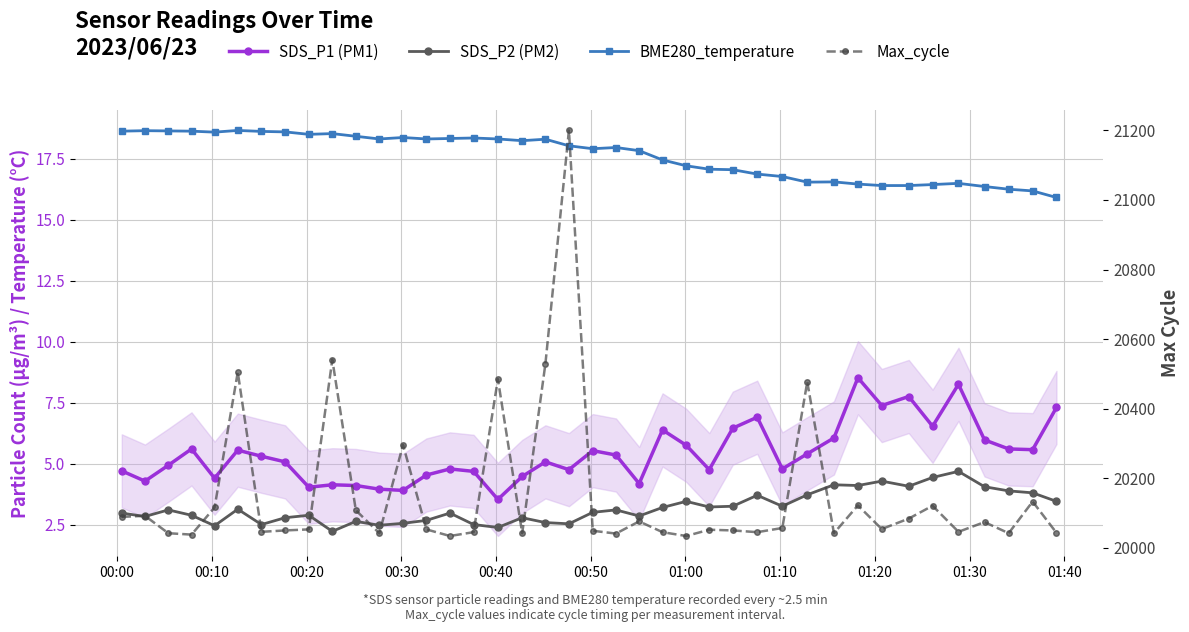

Reading left to right, transcribe all the data shown in this chart.

SDS_P1 (PM1): 4.7	4.3	4.9	5.6	4.4	5.5	5.3	5.1	4.0	4.1	4.1	4.0	3.9	4.5	4.8	4.7	3.5	4.5	5.1	4.8	5.5	5.3	4.2	6.4	5.8	4.8	6.5	6.9	4.8	5.4	6.0	8.5	7.4	7.8	6.5	8.2	6.0	5.6	5.6	7.3
SDS_P2 (PM2): 3.0	2.8	3.1	2.9	2.5	3.1	2.5	2.8	2.9	2.2	2.6	2.5	2.5	2.7	3.0	2.5	2.4	2.8	2.6	2.5	3.0	3.1	2.9	3.2	3.5	3.2	3.2	3.7	3.2	3.7	4.1	4.1	4.3	4.1	4.4	4.7	4.0	3.9	3.8	3.5
BME280_temperature: 18.6	18.6	18.6	18.6	18.6	18.7	18.6	18.6	18.5	18.5	18.4	18.3	18.4	18.3	18.3	18.4	18.3	18.2	18.3	18.0	17.9	18.0	17.8	17.4	17.2	17.1	17.1	16.9	16.8	16.5	16.6	16.5	16.4	16.4	16.4	16.5	16.4	16.2	16.2	15.9
Max_cycle: 20089.0	20092.0	20042.0	20038.0	20116.0	20505.0	20046.0	20050.0	20053.0	20541.0	20108.0	20042.0	20296.0	20053.0	20034.0	20045.0	20485.0	20042.0	20529.0	21200.0	20049.0	20041.0	20076.0	20045.0	20034.0	20052.0	20050.0	20045.0	20057.0	20477.0	20042.0	20122.0	20054.0	20084.0	20121.0	20046.0	20074.0	20042.0	20133.0	20043.0